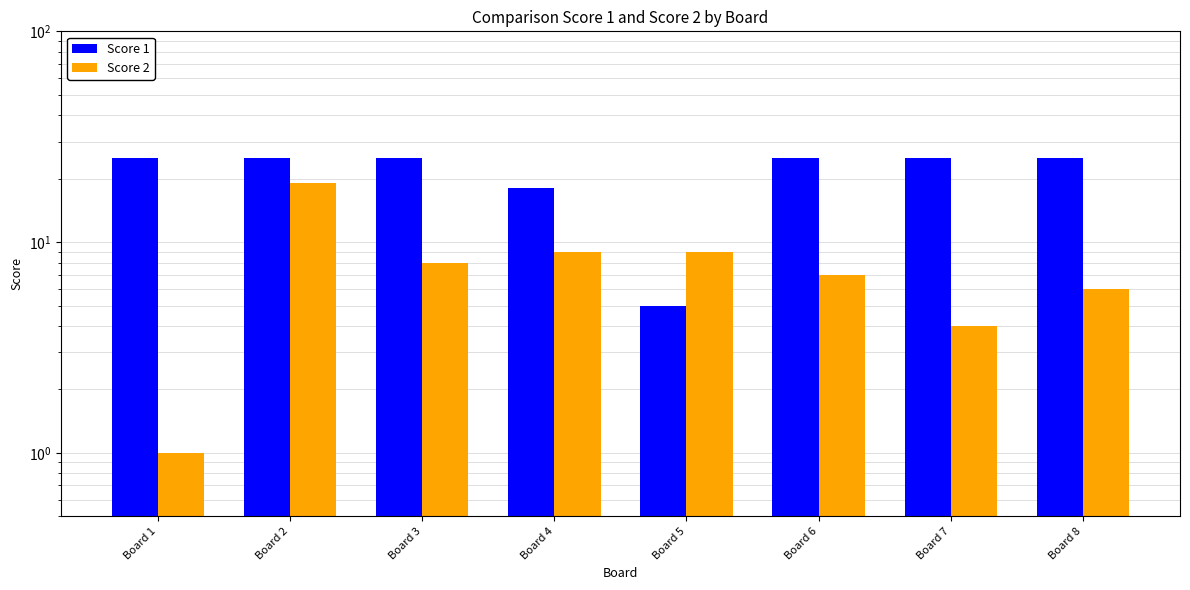

How many data points in Score 2 are above 8?

3